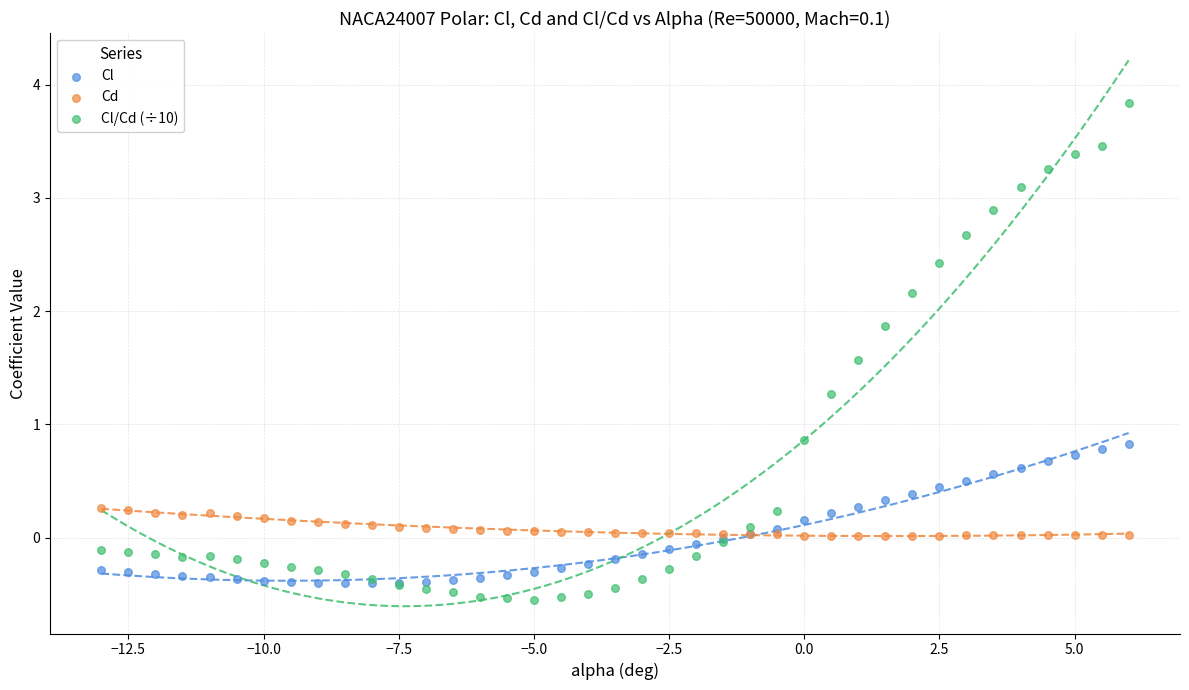

What are all the series names shown in the legend?

Cl, Cd, Cl/Cd (÷10)